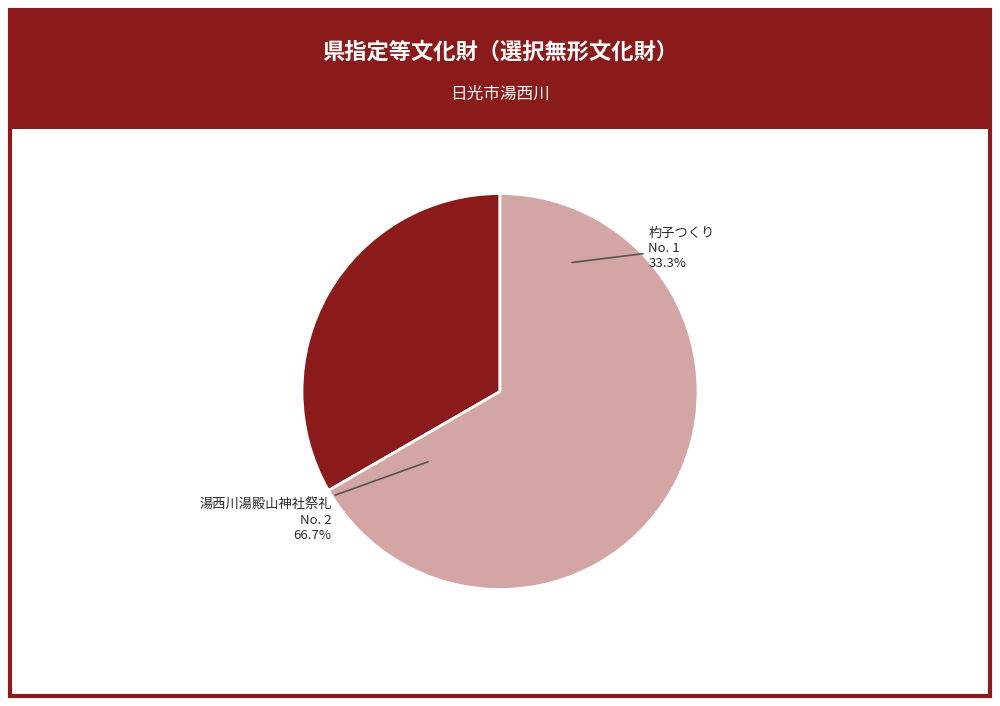

Which category accounts for the majority?

湯西川湯殿山神社祭礼